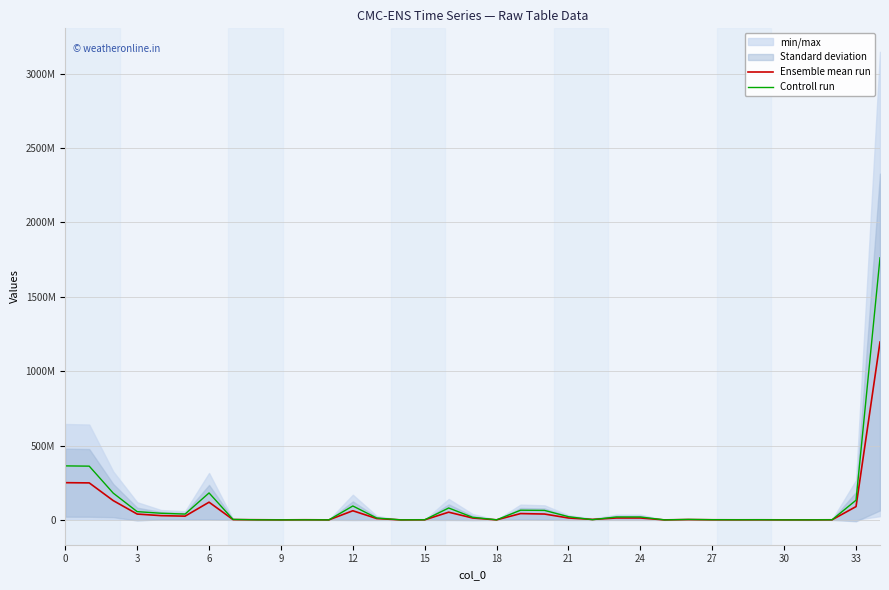

How many lines are shown in the chart?

2